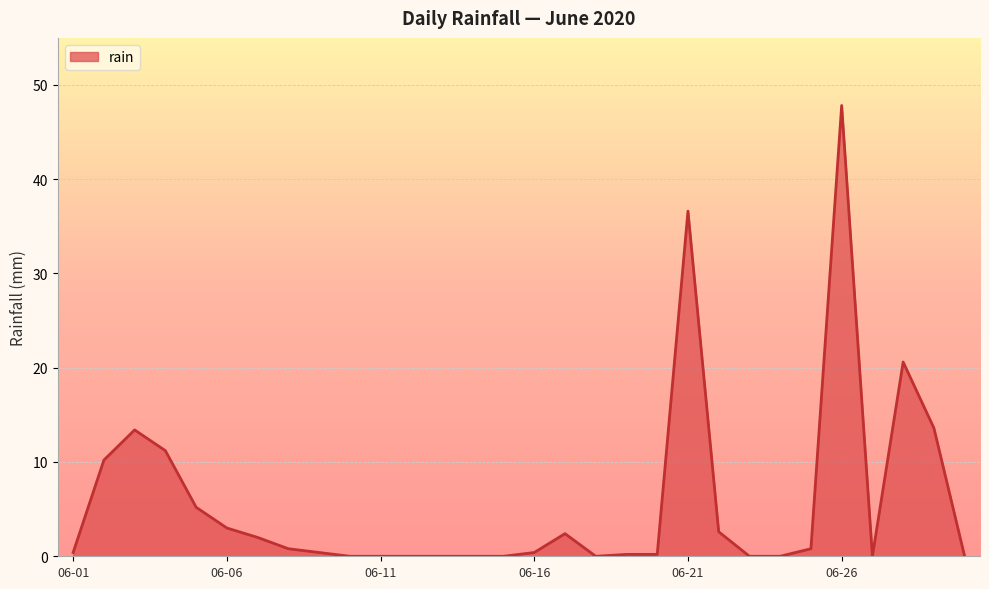

What is the difference between the maximum and minimum values?

47.8